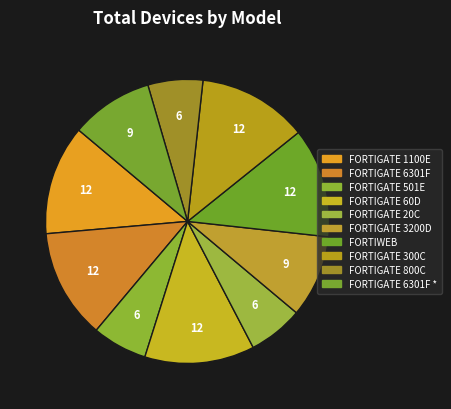

Rank the categories by value from highest to lowest.

FORTIGATE 1100E, FORTIGATE 6301F, FORTIGATE 60D, FORTIWEB, FORTIGATE 300C, FORTIGATE 3200D, FORTIGATE 6301F *, FORTIGATE 501E, FORTIGATE 20C, FORTIGATE 800C